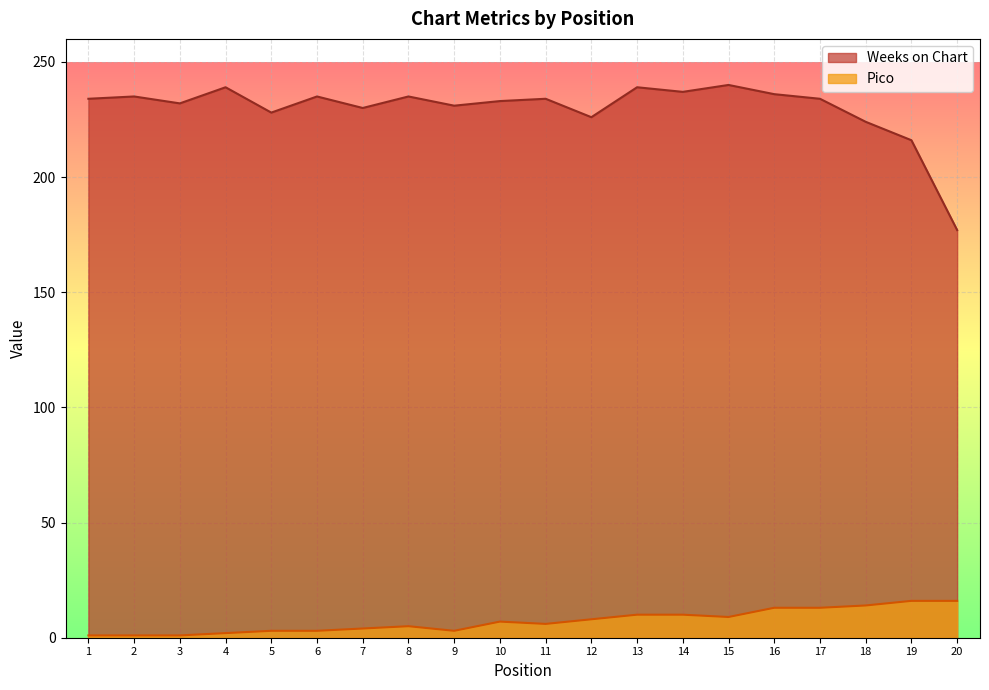

Between 12 and 16, which series saw the biggest shift?

Weeks on Chart